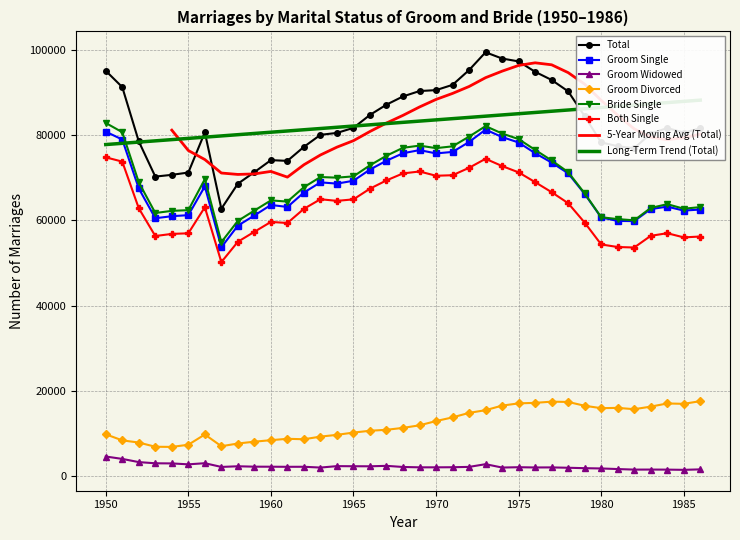

Which label corresponds to the smallest value in the chart?

1985